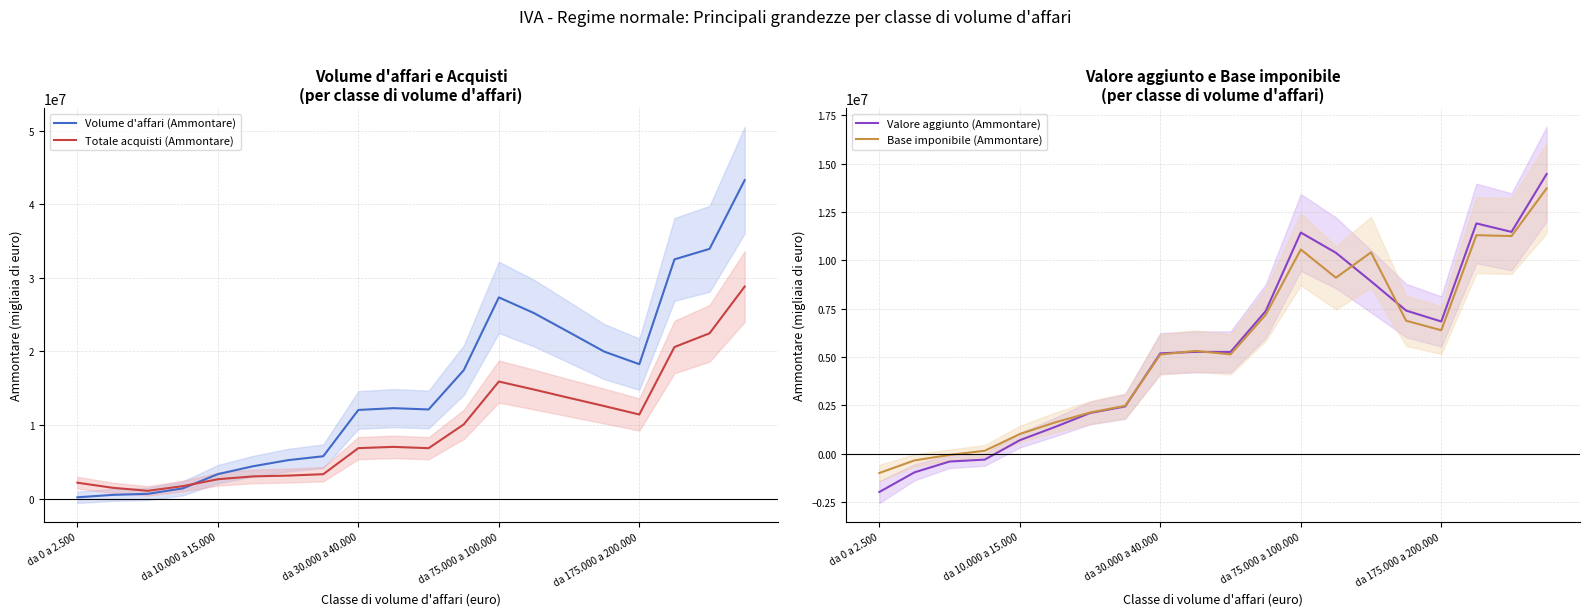

What is the highest value of the Volume d'affari (Ammontare) series?

43291484